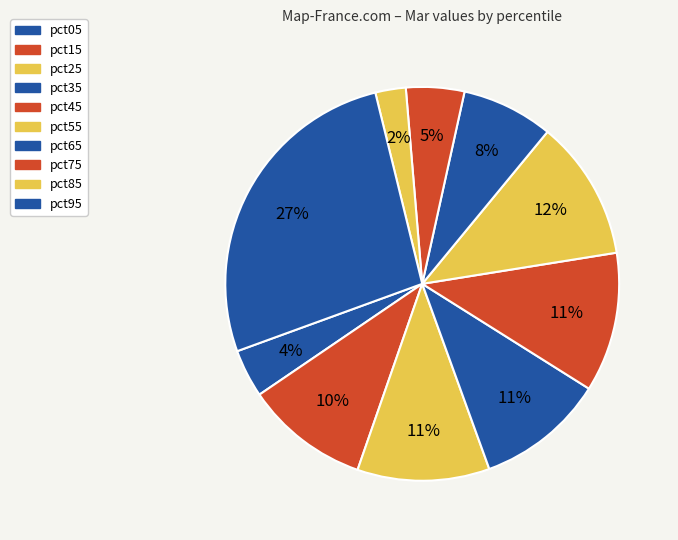

Count the number of slices in the pie.

10